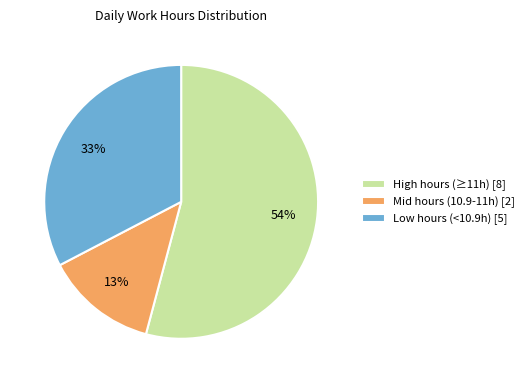

True or false: Low hours (<10.9h) [5] accounts for 43% of the total.

False